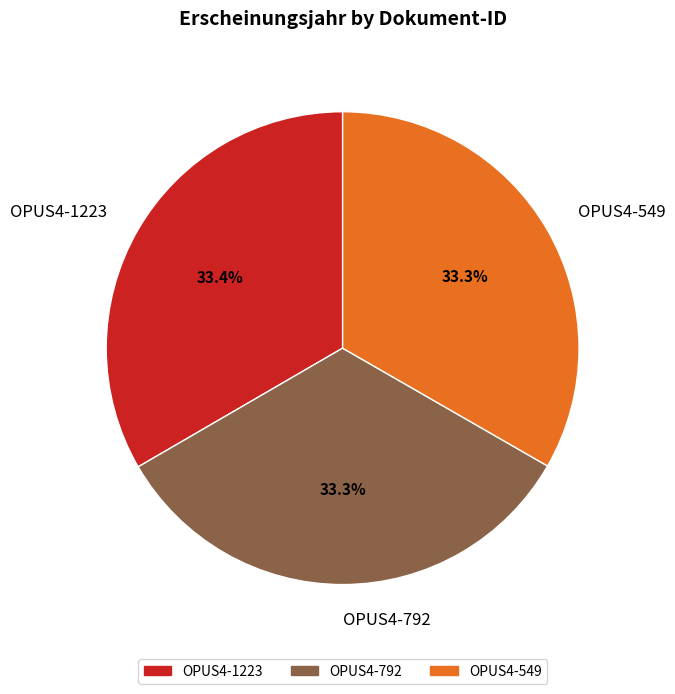

What percentage is NOT represented by OPUS4-549?

66.7%